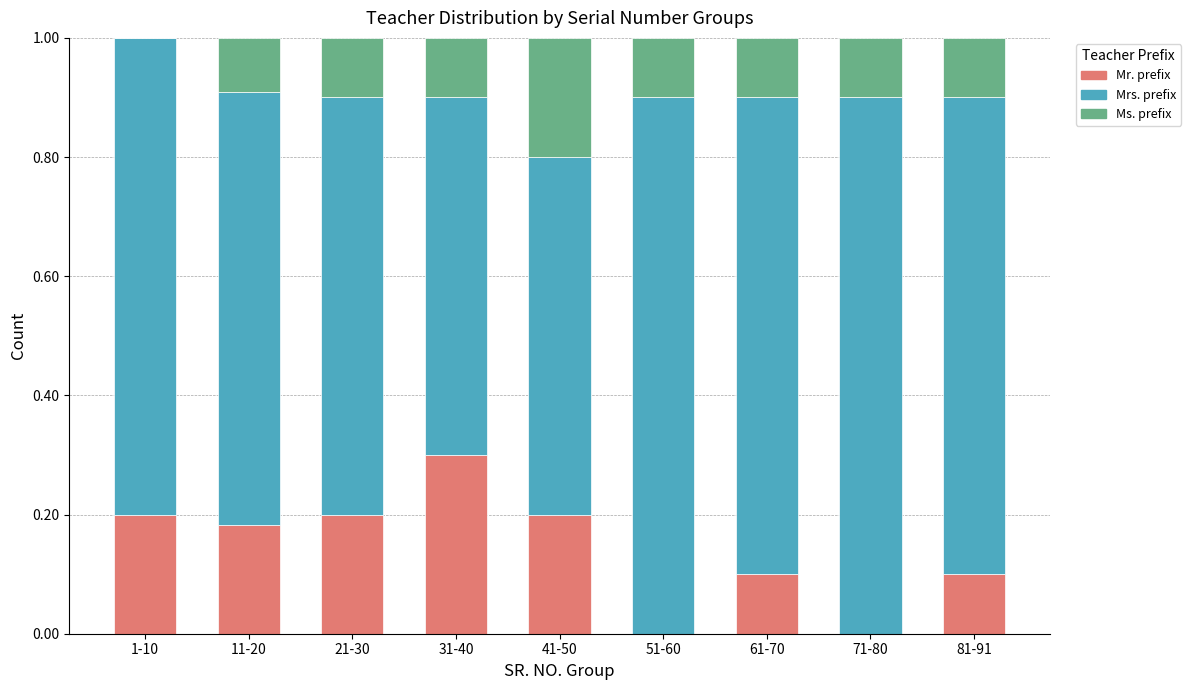

What is the sum of the Mr. prefix values at 41-50 and 81-91?

0.3